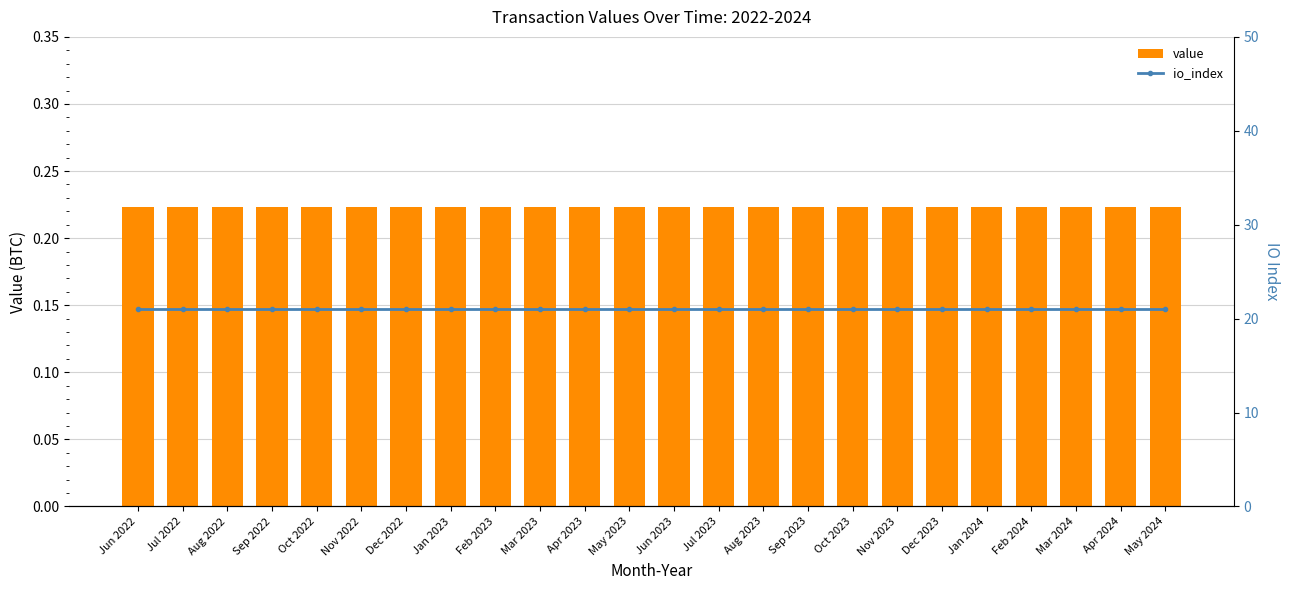

Rank the series at Jan 2024 from highest to lowest value.

io_index, value